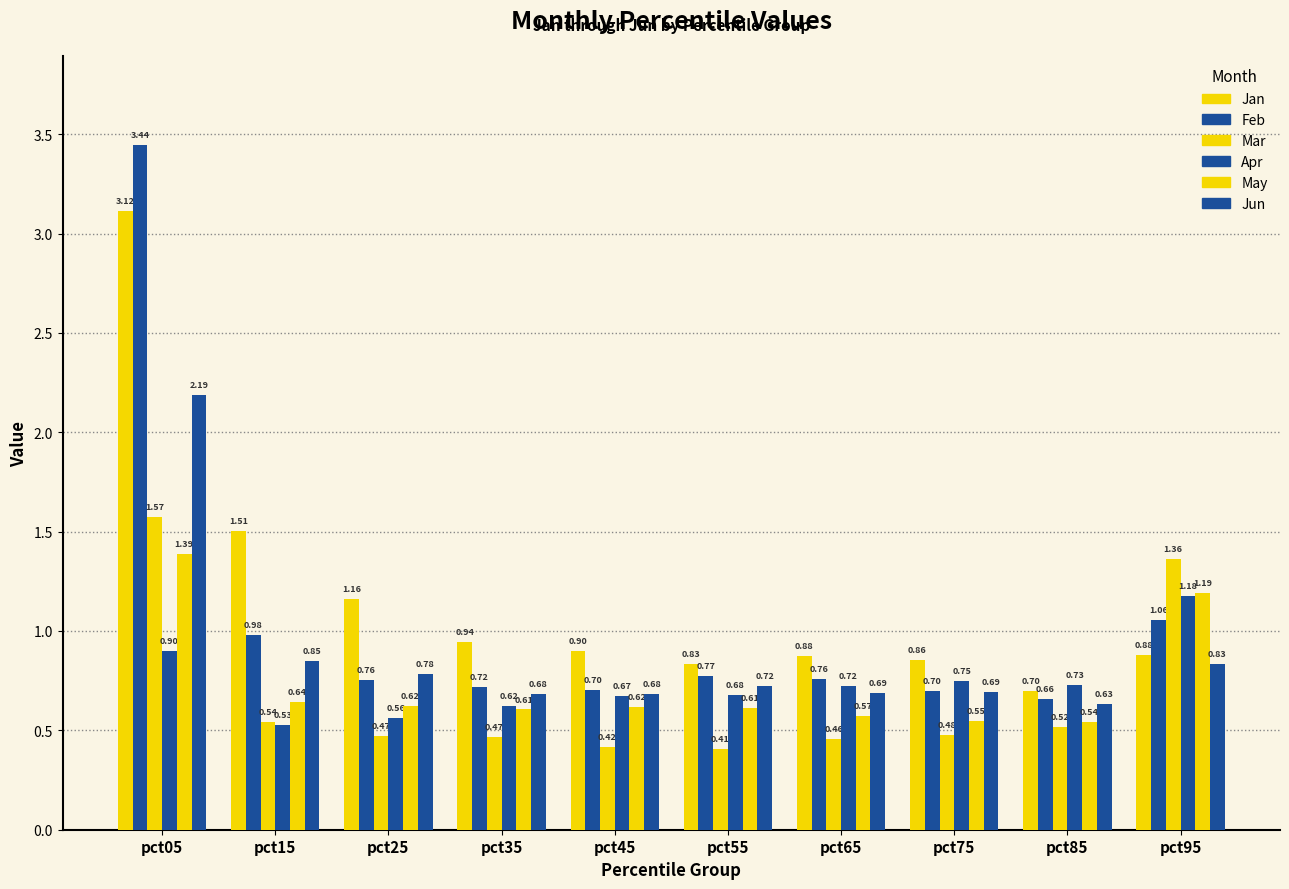

Reading left to right, what are all the values shown in this chart?

Jan: pct05=3.1	pct15=1.5	pct25=1.2	pct35=0.9	pct45=0.9	pct55=0.8	pct65=0.9	pct75=0.9	pct85=0.7	pct95=0.9
Feb: pct05=3.4	pct15=1.0	pct25=0.8	pct35=0.7	pct45=0.7	pct55=0.8	pct65=0.8	pct75=0.7	pct85=0.7	pct95=1.1
Mar: pct05=1.6	pct15=0.5	pct25=0.5	pct35=0.5	pct45=0.4	pct55=0.4	pct65=0.5	pct75=0.5	pct85=0.5	pct95=1.4
Apr: pct05=0.9	pct15=0.5	pct25=0.6	pct35=0.6	pct45=0.7	pct55=0.7	pct65=0.7	pct75=0.7	pct85=0.7	pct95=1.2
May: pct05=1.4	pct15=0.6	pct25=0.6	pct35=0.6	pct45=0.6	pct55=0.6	pct65=0.6	pct75=0.5	pct85=0.5	pct95=1.2
Jun: pct05=2.2	pct15=0.8	pct25=0.8	pct35=0.7	pct45=0.7	pct55=0.7	pct65=0.7	pct75=0.7	pct85=0.6	pct95=0.8